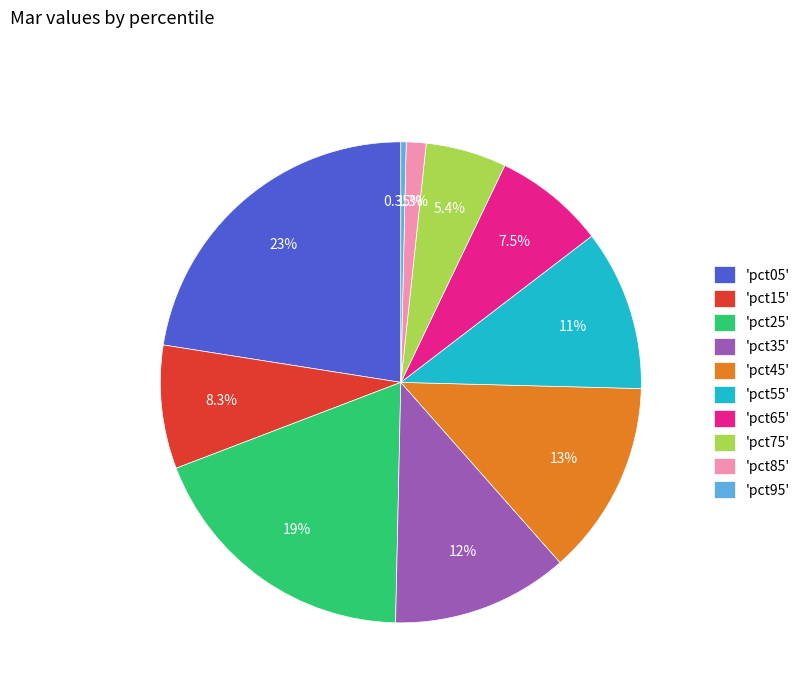

Is there a majority slice in this chart?

No